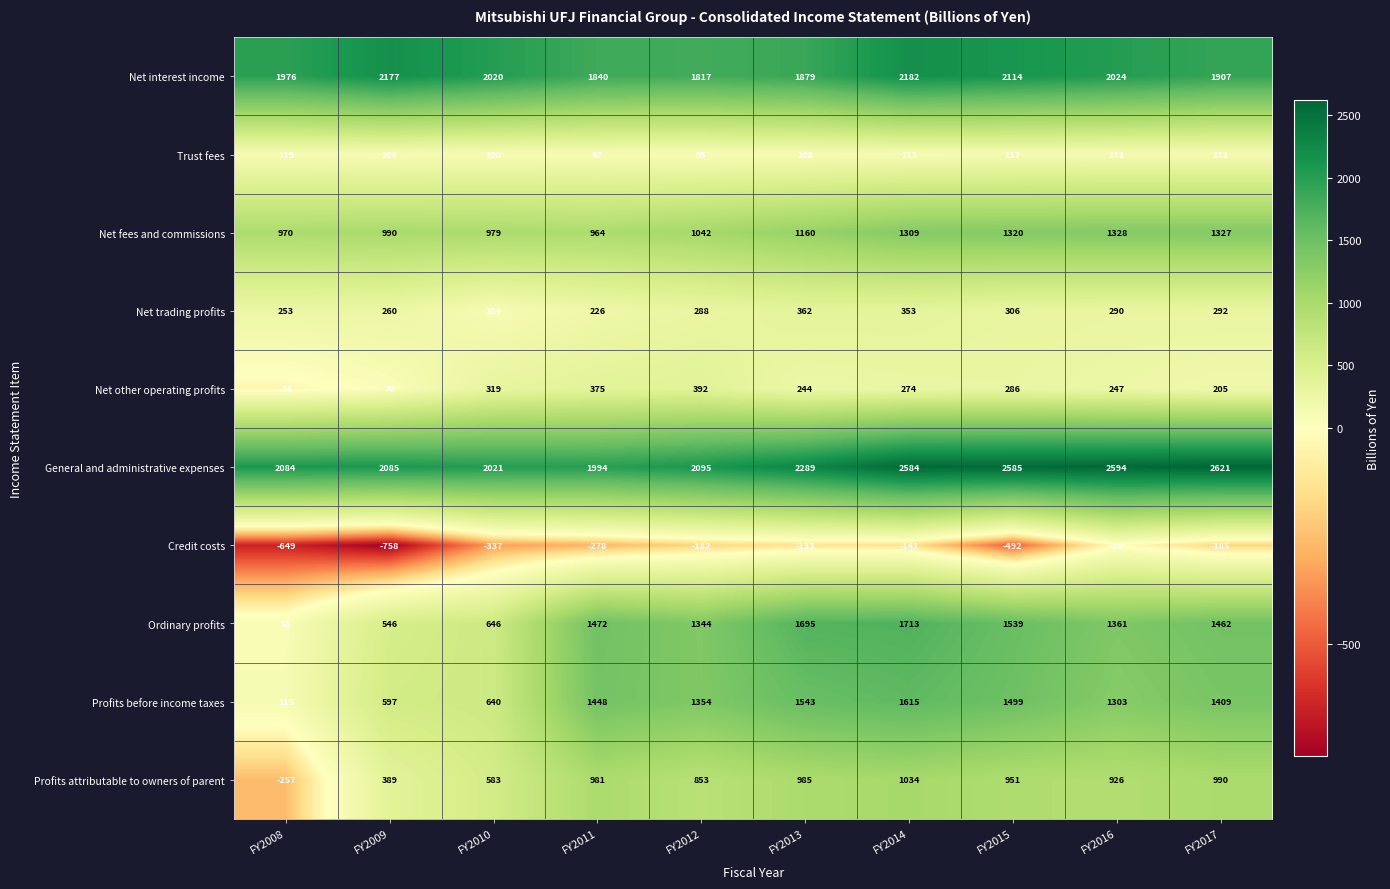

Which series has the largest total across all categories?

General and administrative expenses